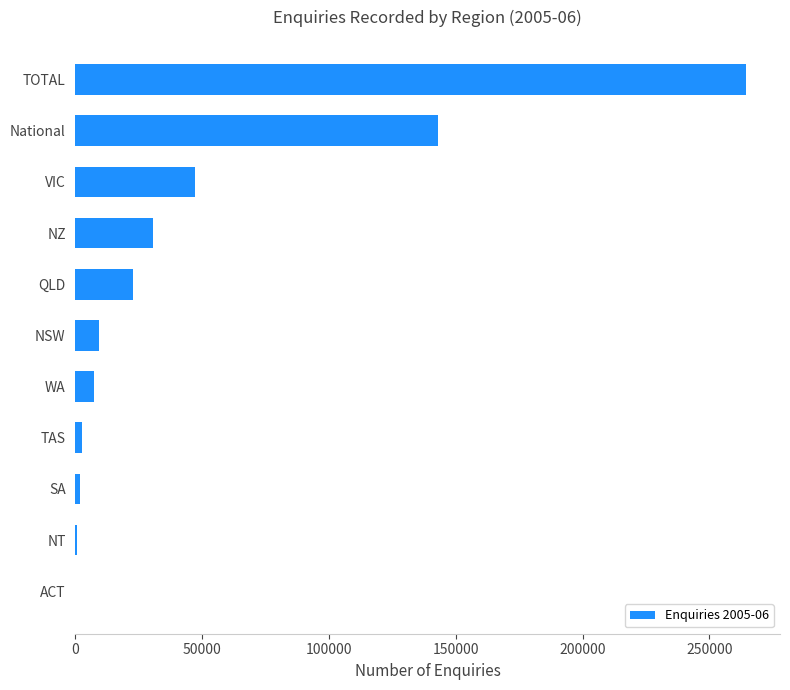

Count the number of data series in this chart.

1